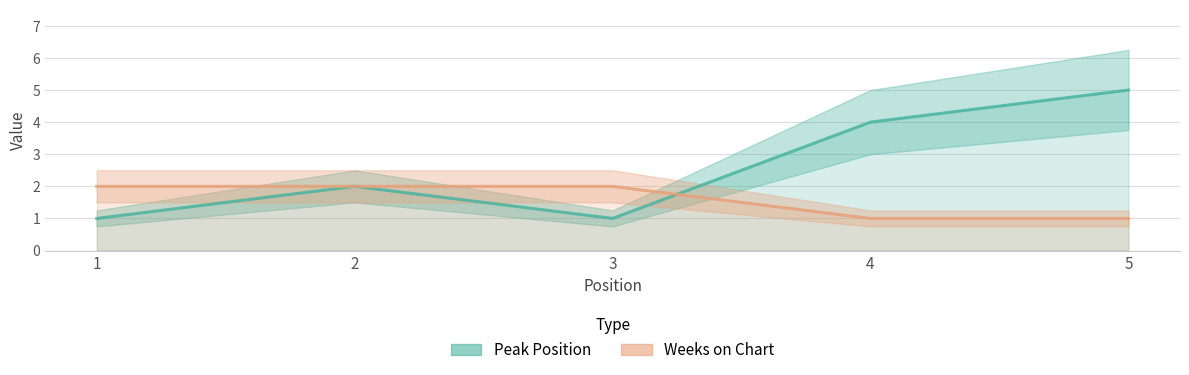

How many values in the Weeks on Chart series are below 2?

2